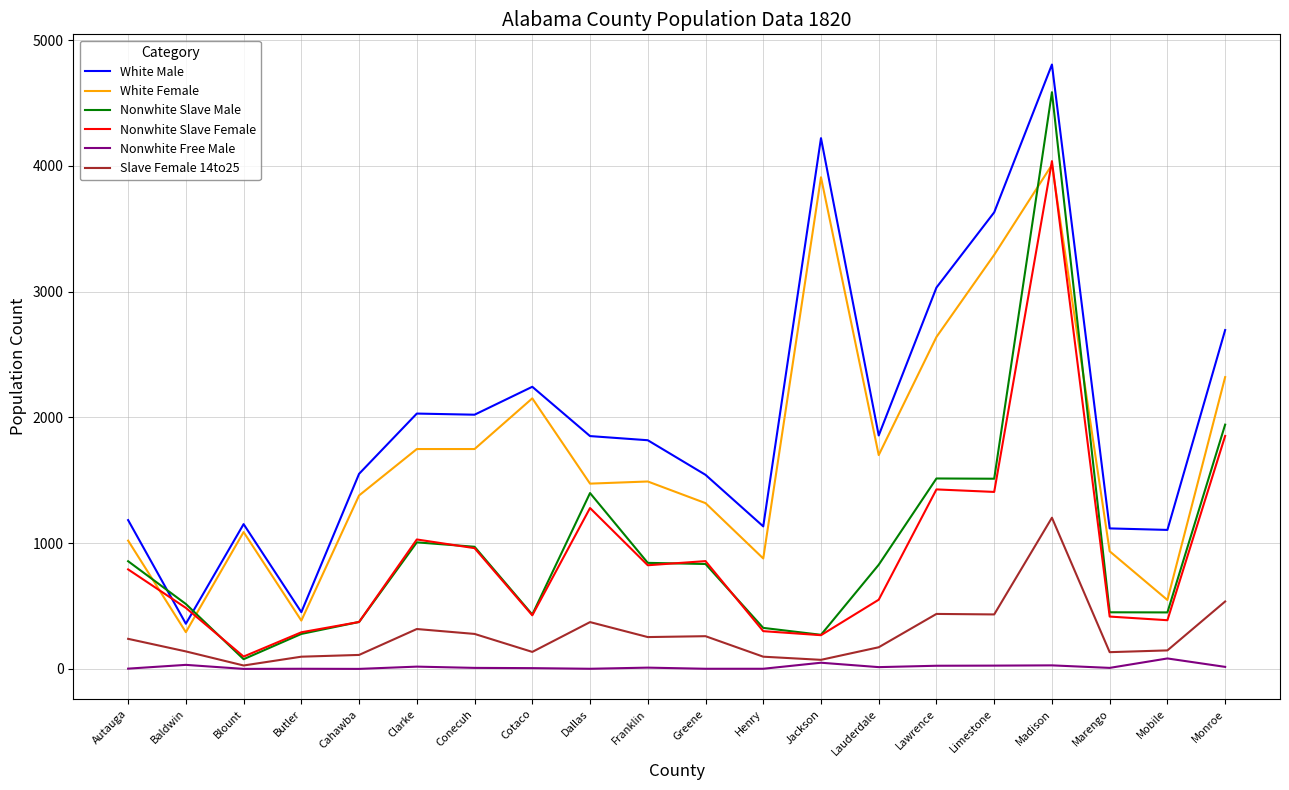

The value of Nonwhite Free Male at Mobile is 83. True or false?

True